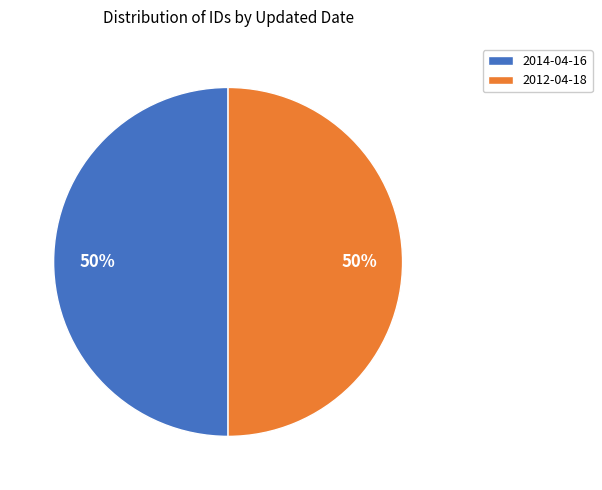

Do 2014-04-16 and 2012-04-18 together represent more than half of the pie?

Yes